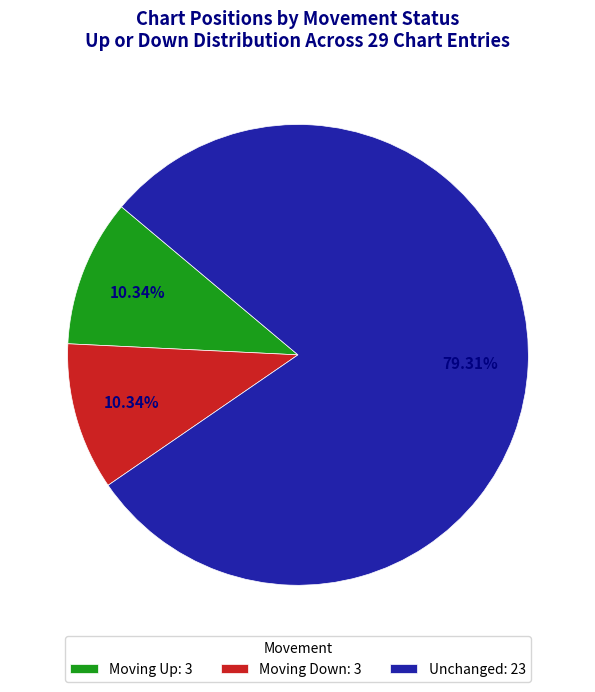

Which has a higher value, Moving Up: 3 or Unchanged: 23?

Unchanged: 23